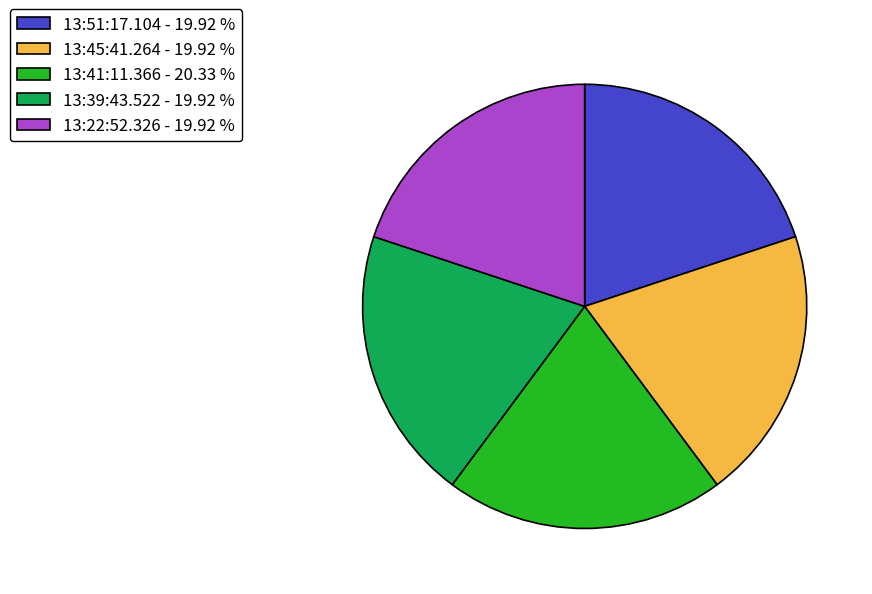

Does 13:39:43.522 - 19.92 % account for over 50% of the chart?

No